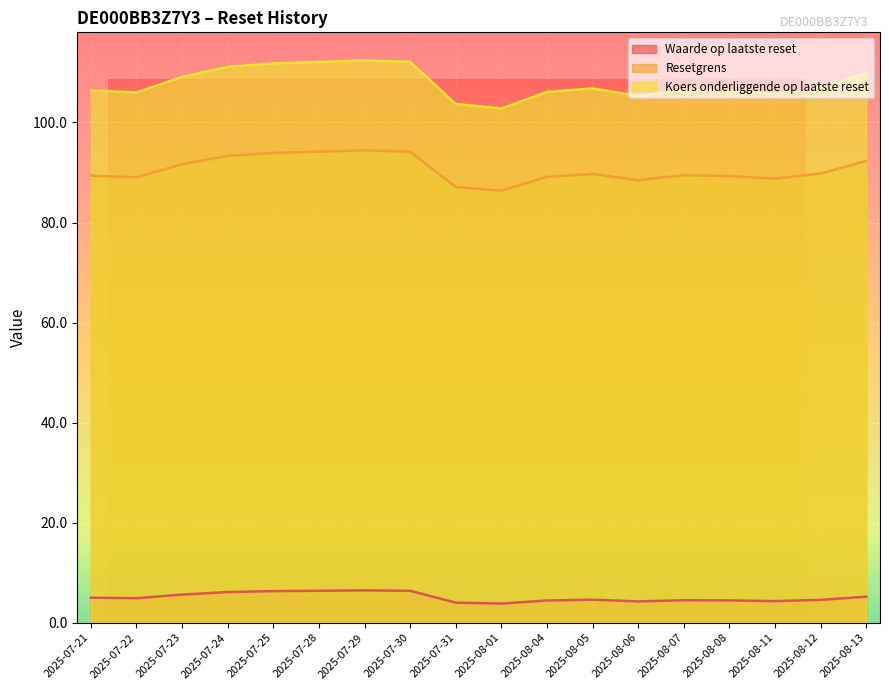

Reading left to right, what are all the values shown in this chart?

Waarde op laatste reset: 5.0	4.9	5.6	6.1	6.3	6.4	6.5	6.4	4.0	3.8	4.5	4.6	4.3	4.5	4.5	4.3	4.6	5.2
Resetgrens: 89.4	89.0	91.6	93.3	93.9	94.2	94.4	94.2	87.1	86.4	89.1	89.7	88.5	89.5	89.3	88.8	89.8	92.3
Koers onderliggende op laatste reset: 106.4	106.0	109.1	111.1	111.8	112.1	112.4	112.1	103.7	102.8	106.1	106.8	105.3	106.5	106.3	105.7	106.9	109.9